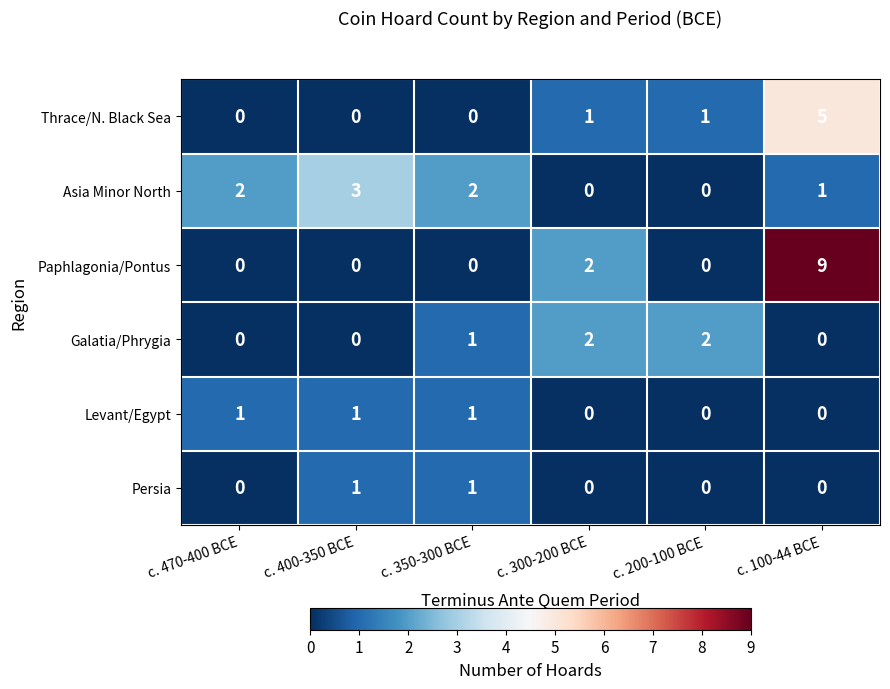

True or false: Thrace/N. Black Sea has a value of 5 at c. 100-44 BCE.

True